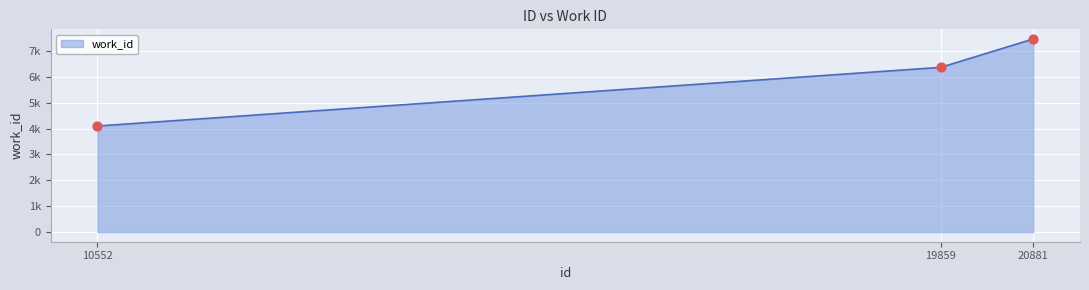

Which has a higher value, 19859 or 10552?

19859